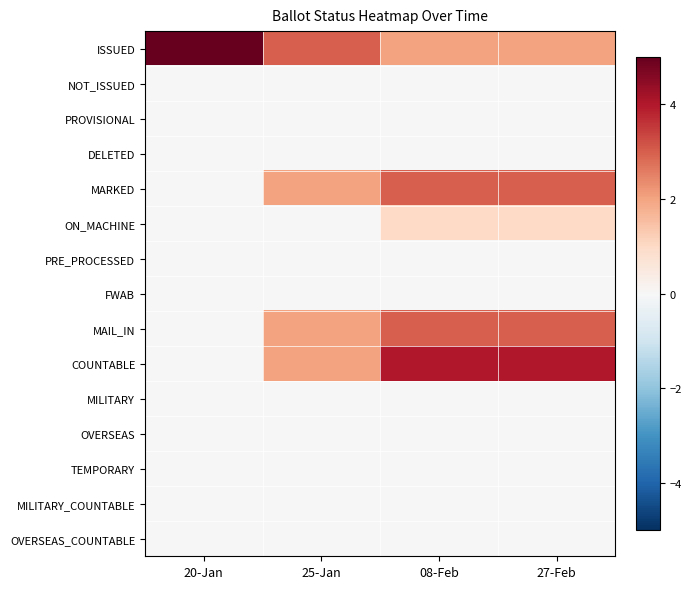

At which category is the sum across all series the highest?

08-Feb